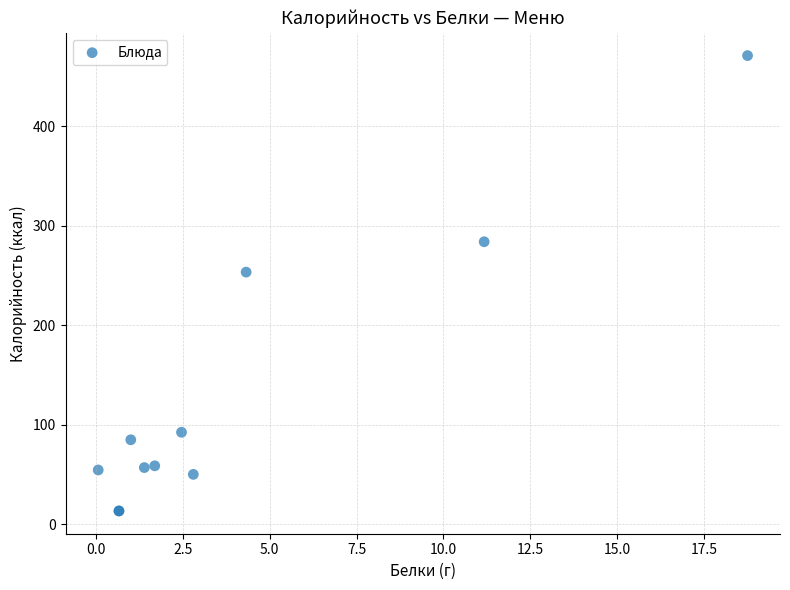

What Y value in the scatter plot is closest to 242?

253.4